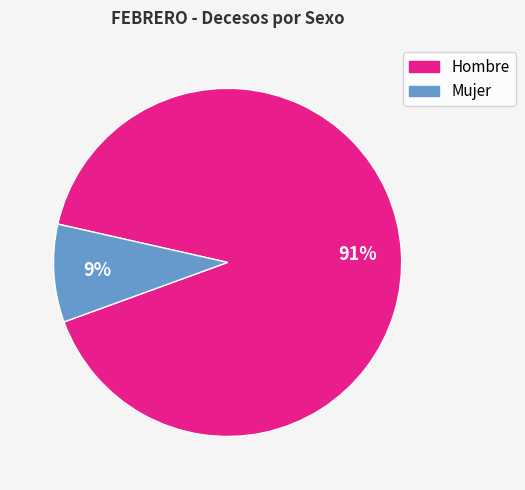

Is Hombre the majority of the pie?

Yes